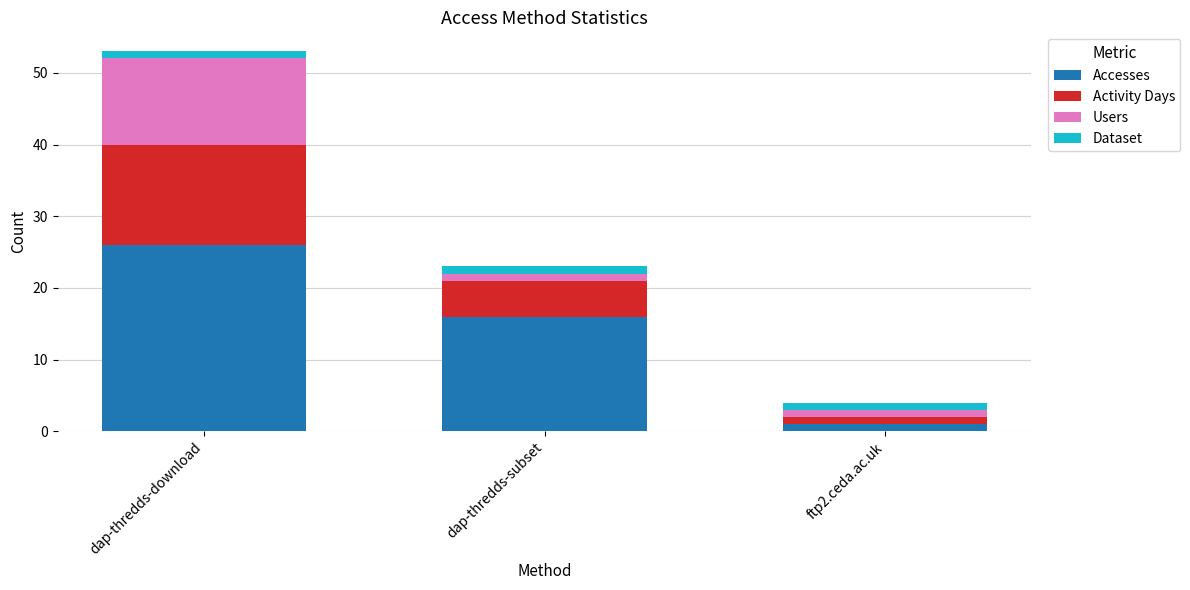

What is the highest value of the Accesses series?

26